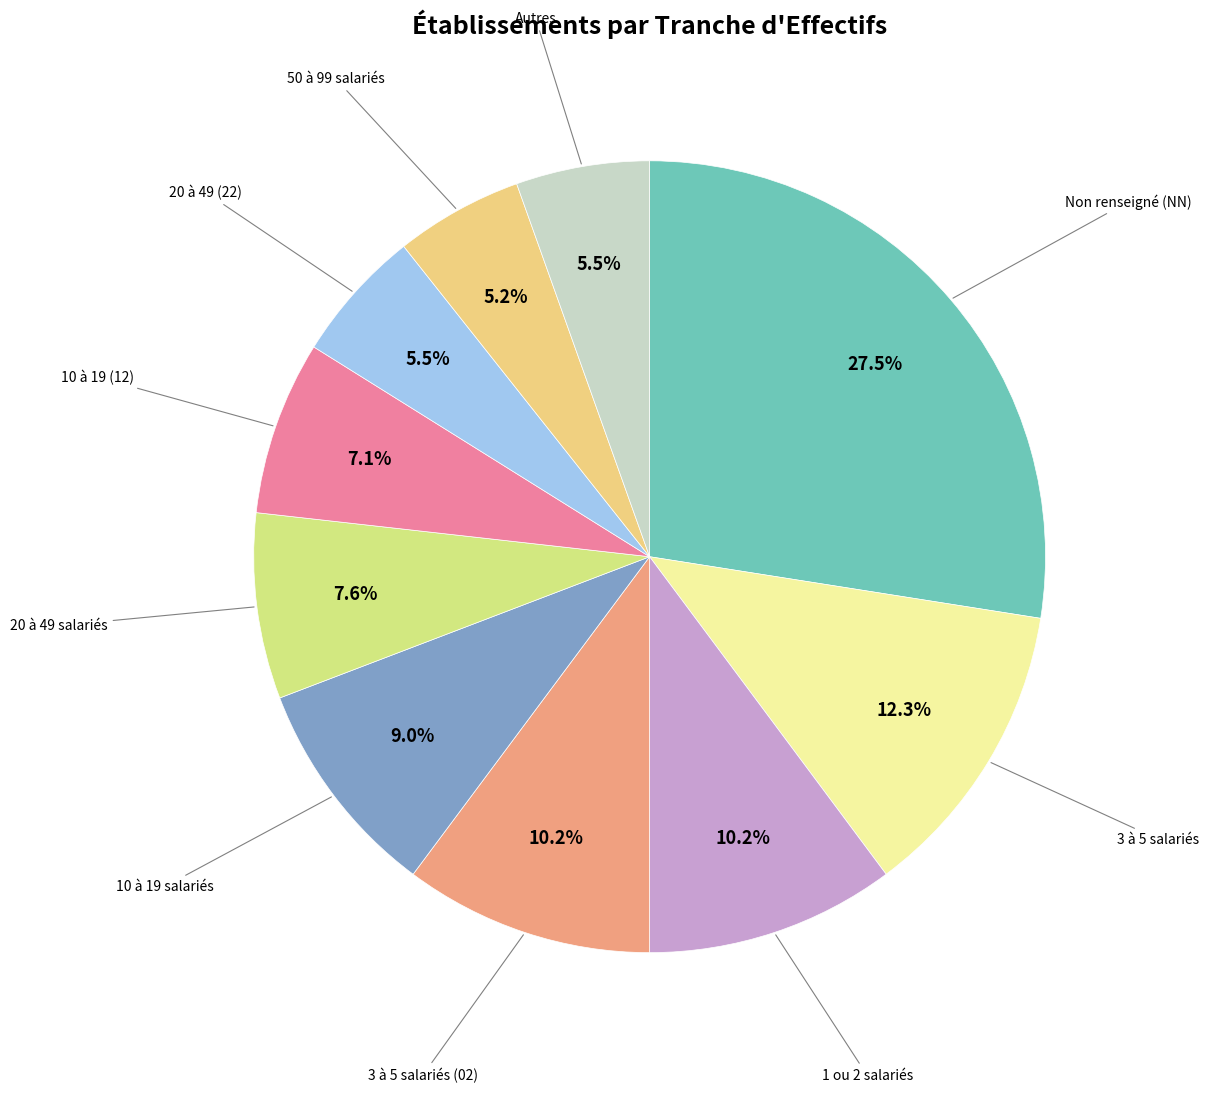

How many slices are in this pie chart?

10